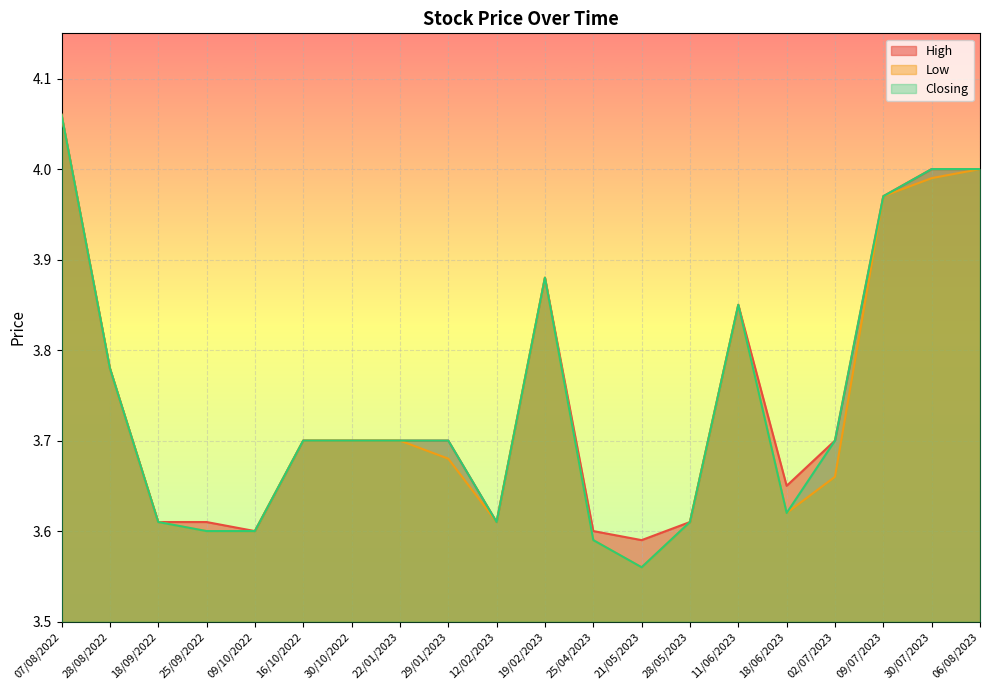

True or false: High and Closing cross at least once.

False